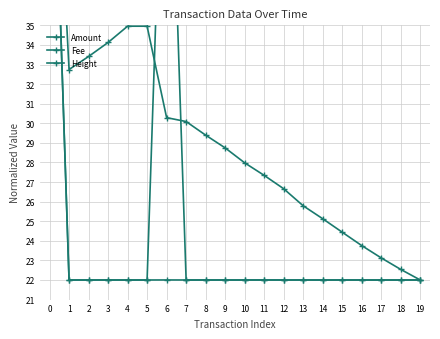

Which series ends up on top after the final intersection of Fee and Amount?

Amount